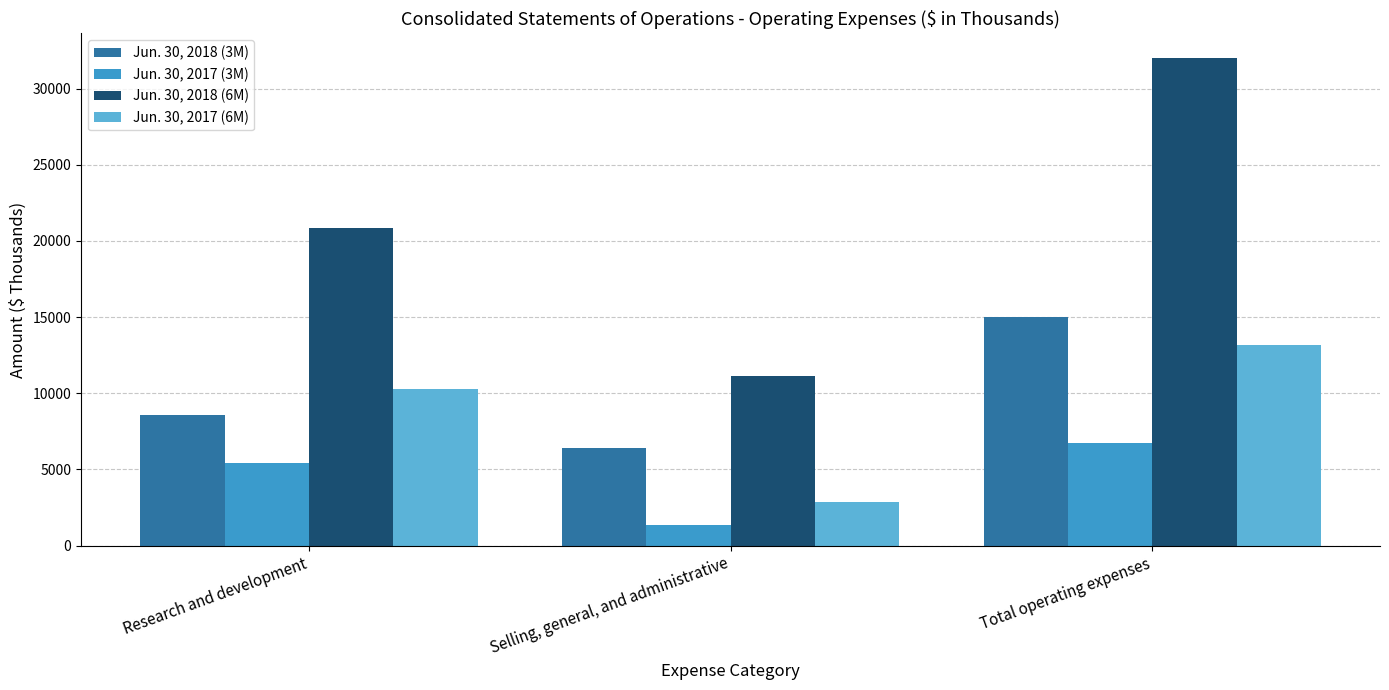

What is the lowest value of the Jun. 30, 2018 (6M) series?

11152